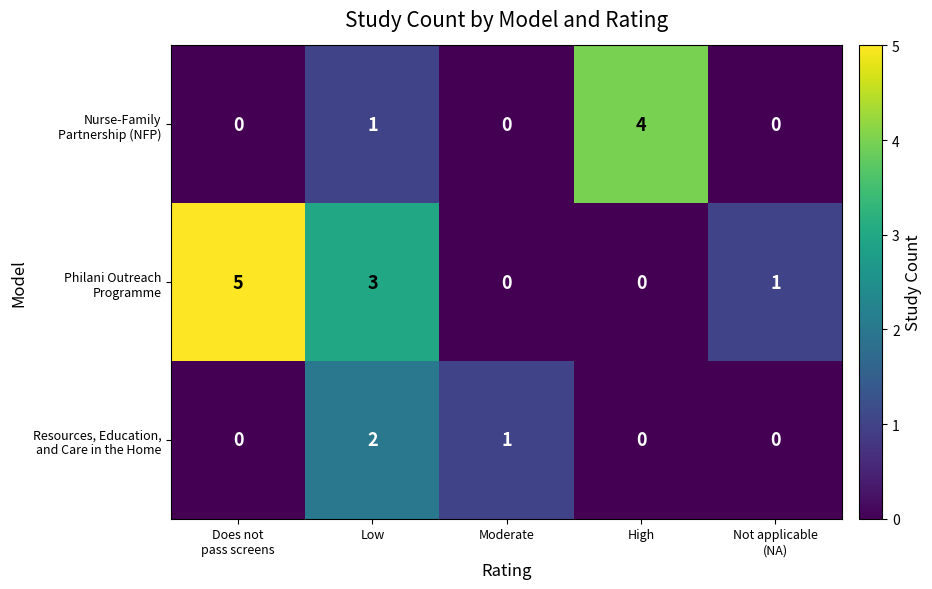

At which category is the sum across all series the highest?

Low